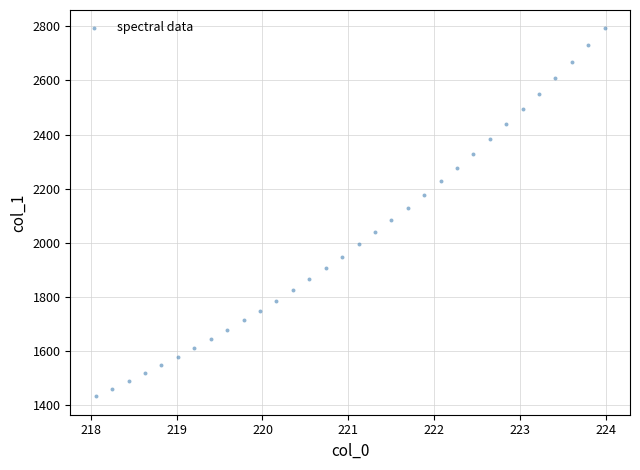

What is the range of X values (max minus min)?

5.9